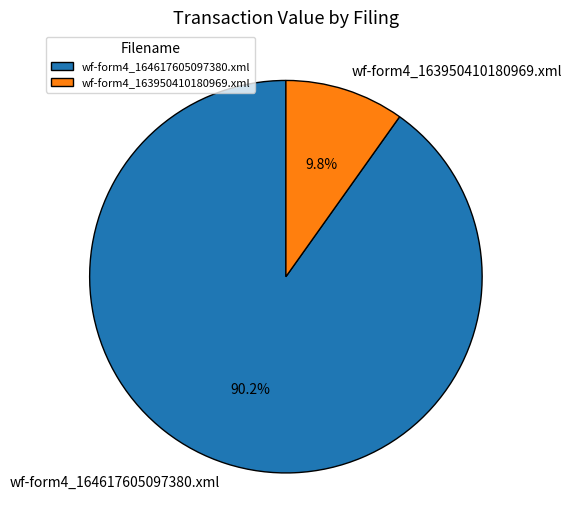

Is it true that wf-form4_163950410180969.xml is 10% of the pie?

True